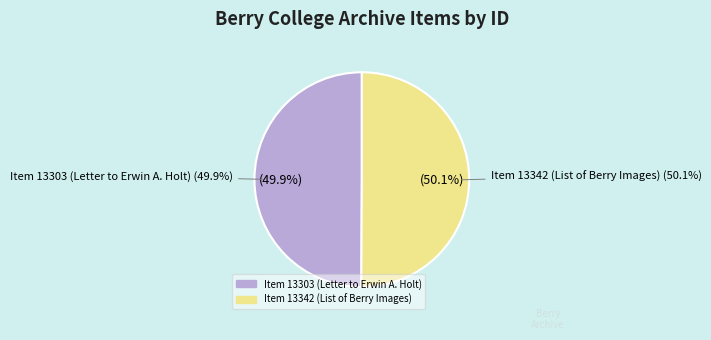

To the nearest percent, what percentage of the pie is Item 13342 (List of Berry Images)?

50%